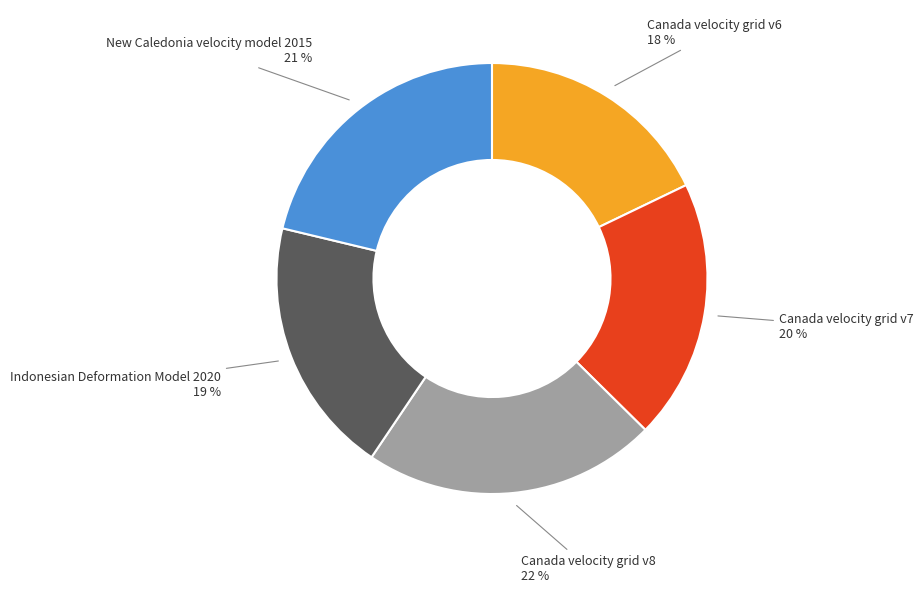

How many slices are in this pie chart?

5